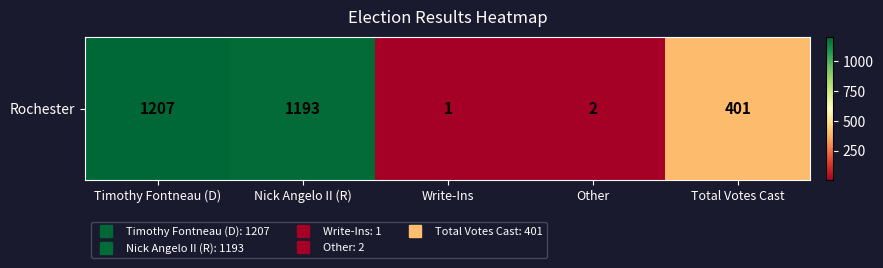

True or false: the data shows 1207 at Timothy Fontneau (D).

True